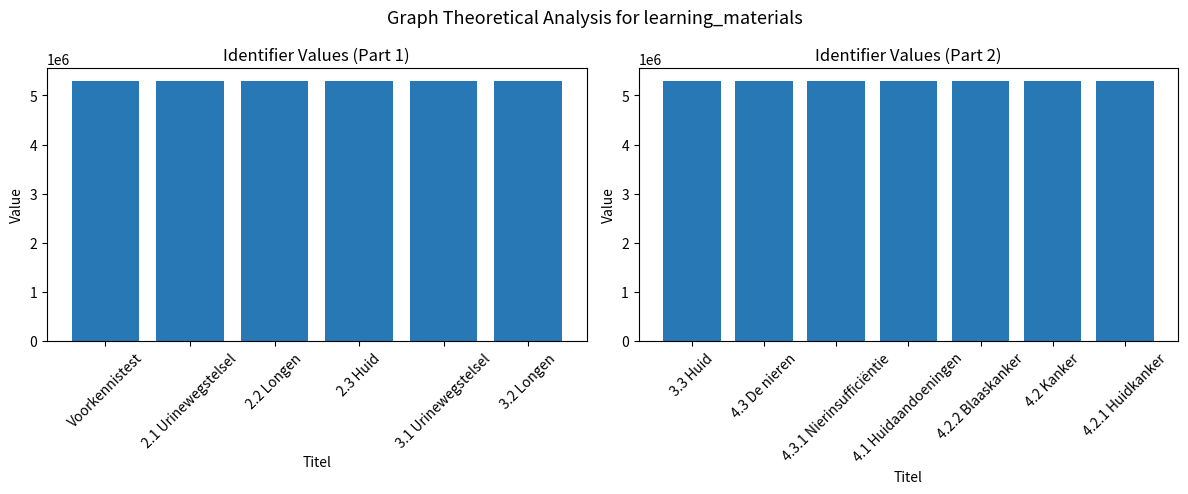

What is the average value?

5287996